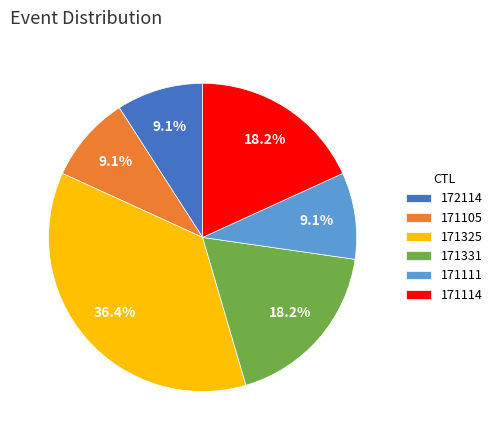

Combined, do 171105 and 171325 account for over 50%?

No